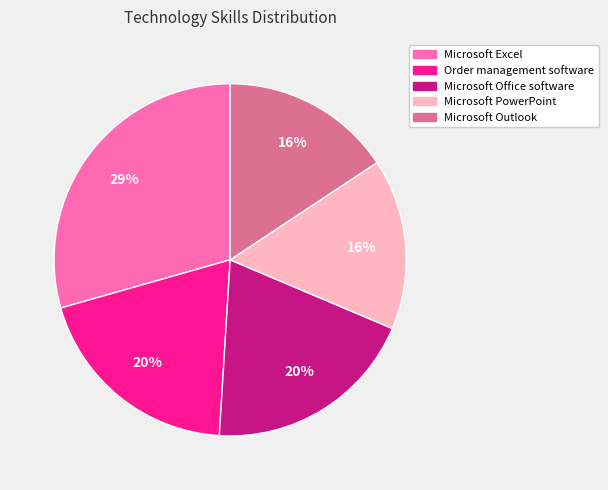

Is it true that Order management software is 20% of the pie?

True